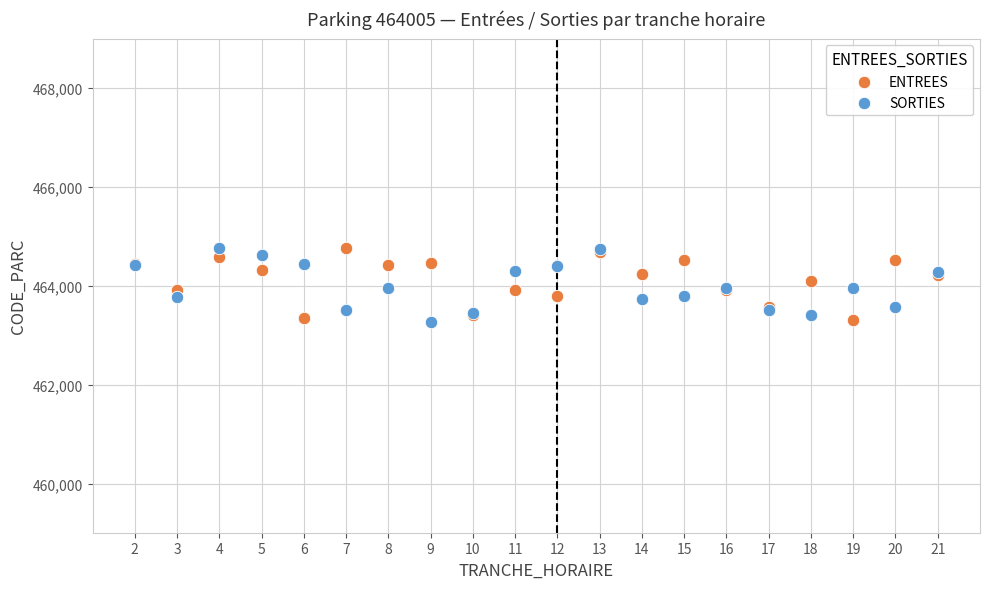

What are all the series names shown in the legend?

ENTREES, SORTIES